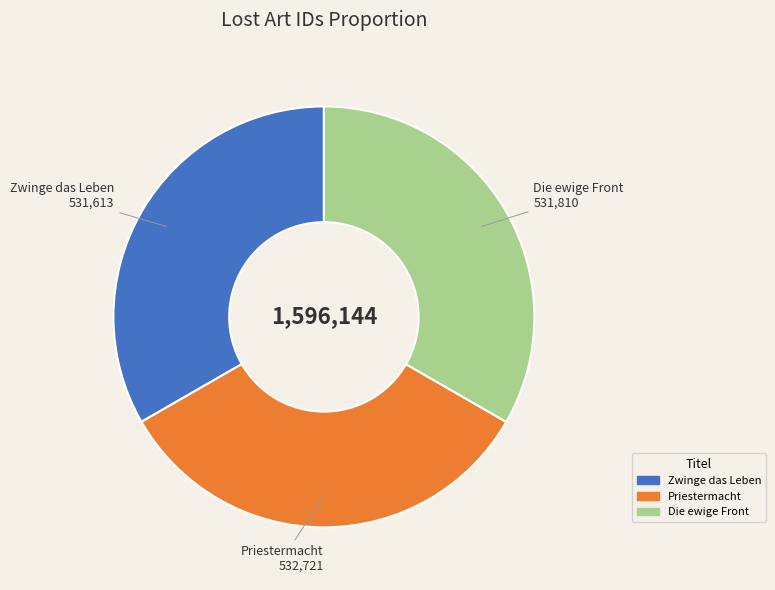

Is the sum of Priestermacht and Zwinge das Leben greater than half?

Yes